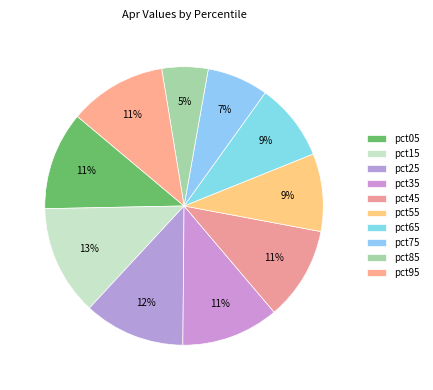

Is it true that pct75 is 7% of the pie?

True